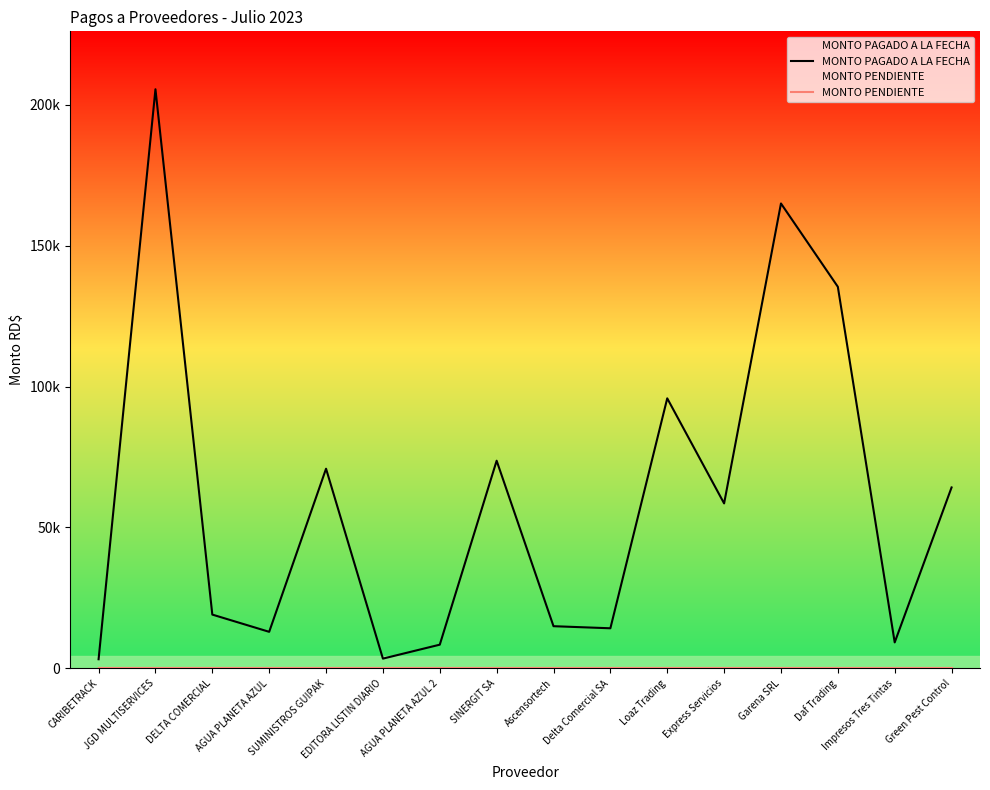

Is it true that MONTO PENDIENTE equals 0.0 at EDITORA LISTIN DIARIO?

True